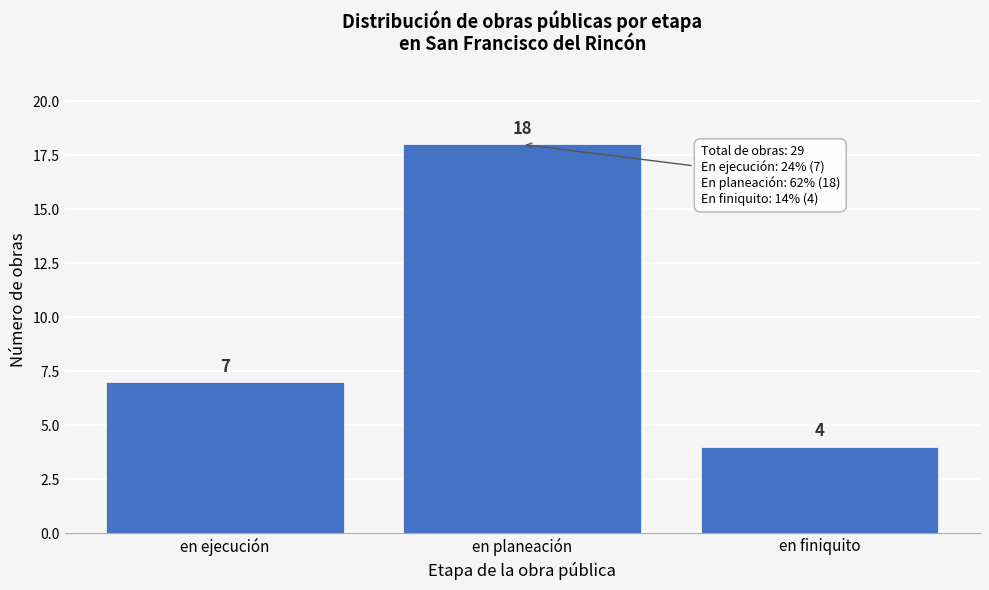

Reading left to right, extract all data points from this chart.

en ejecución=7	en planeación=18	en finiquito=4